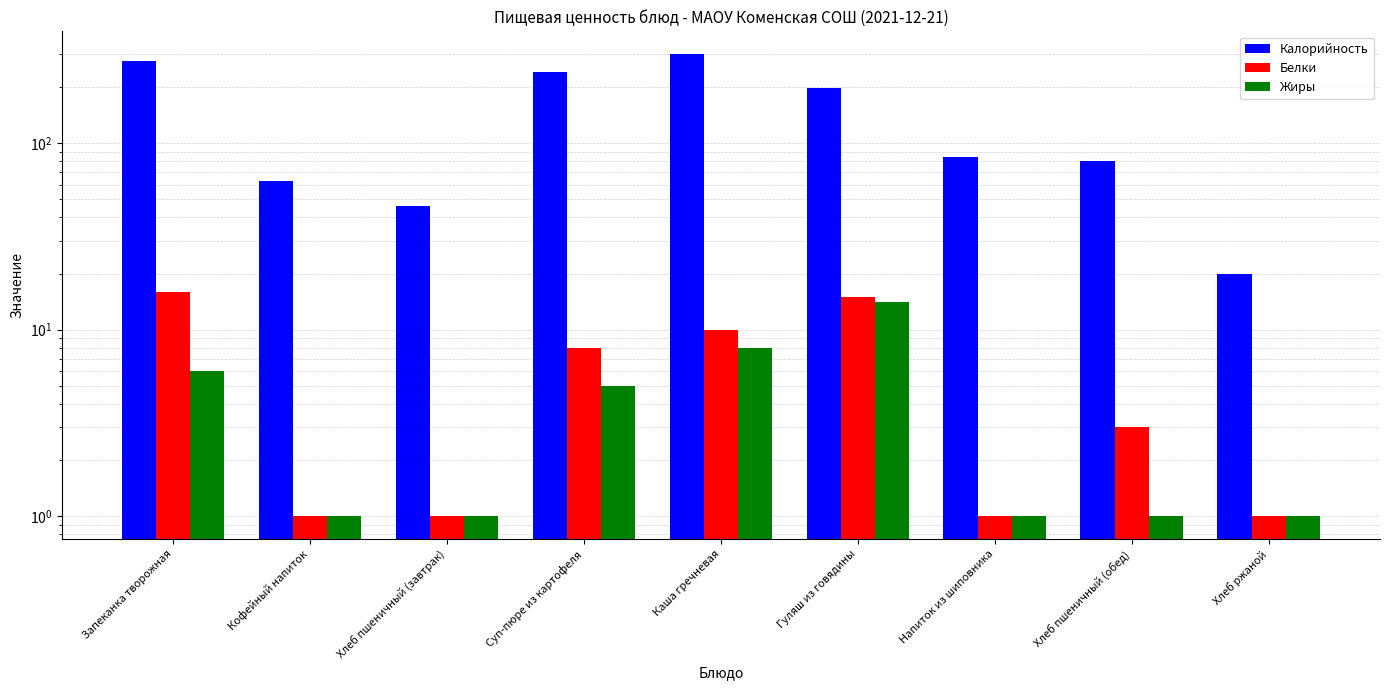

What is the minimum value shown in the chart?

1